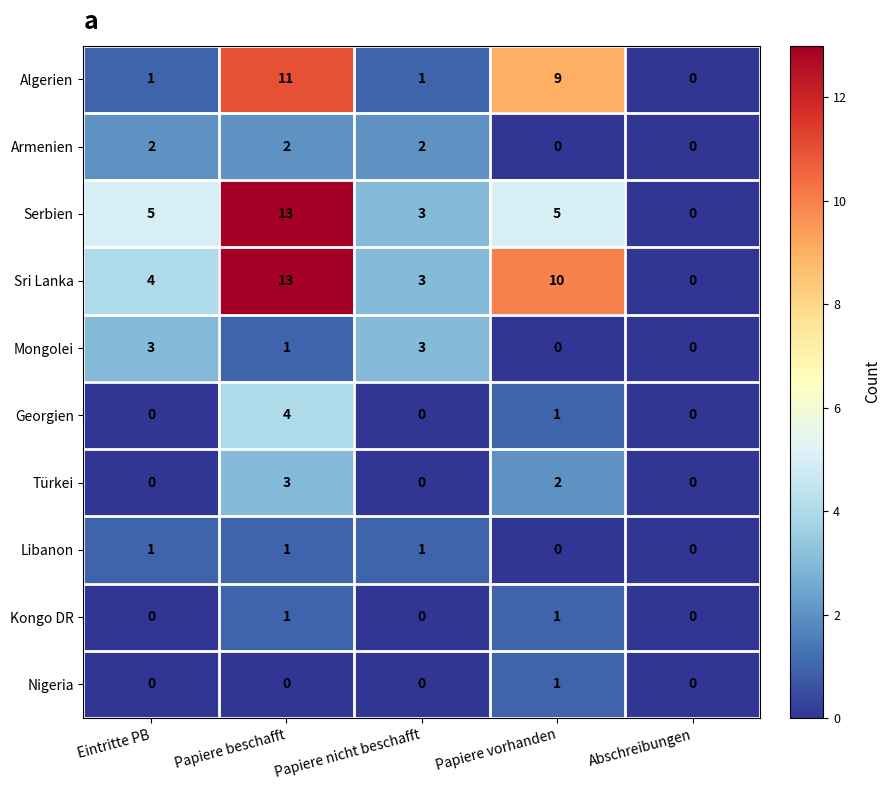

What is the sum of all Serbien values?

26